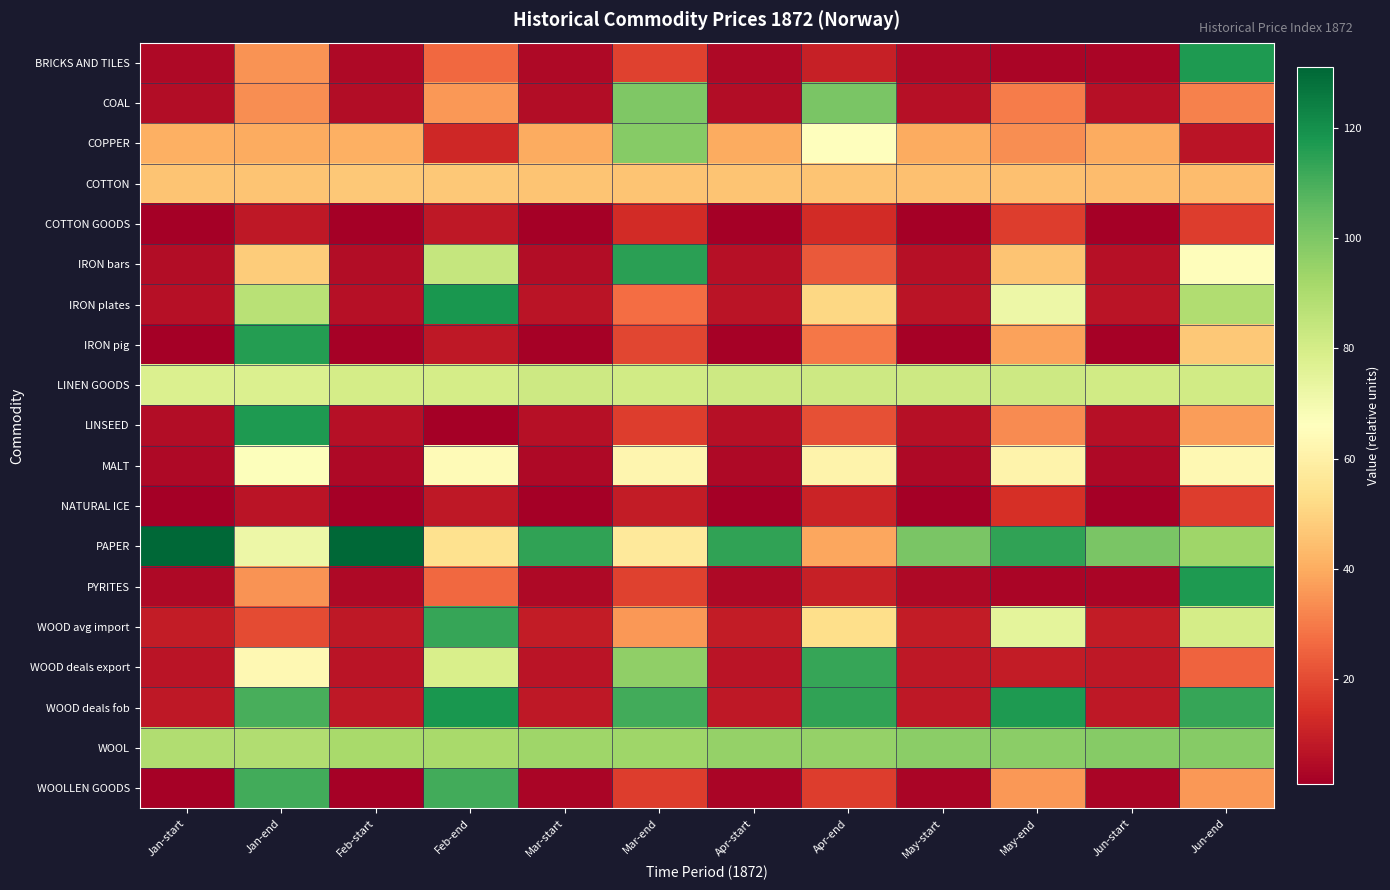

Rank the series by their maximum value, from lowest to highest.

COTTON GOODS, NATURAL ICE, COTTON, MALT, LINEN GOODS, COPPER, WOOL, COAL, WOOLLEN GOODS, WOOD avg import, WOOD deals export, IRON bars, IRON pig, BRICKS AND TILES, LINSEED, PYRITES, IRON plates, WOOD deals fob, PAPER